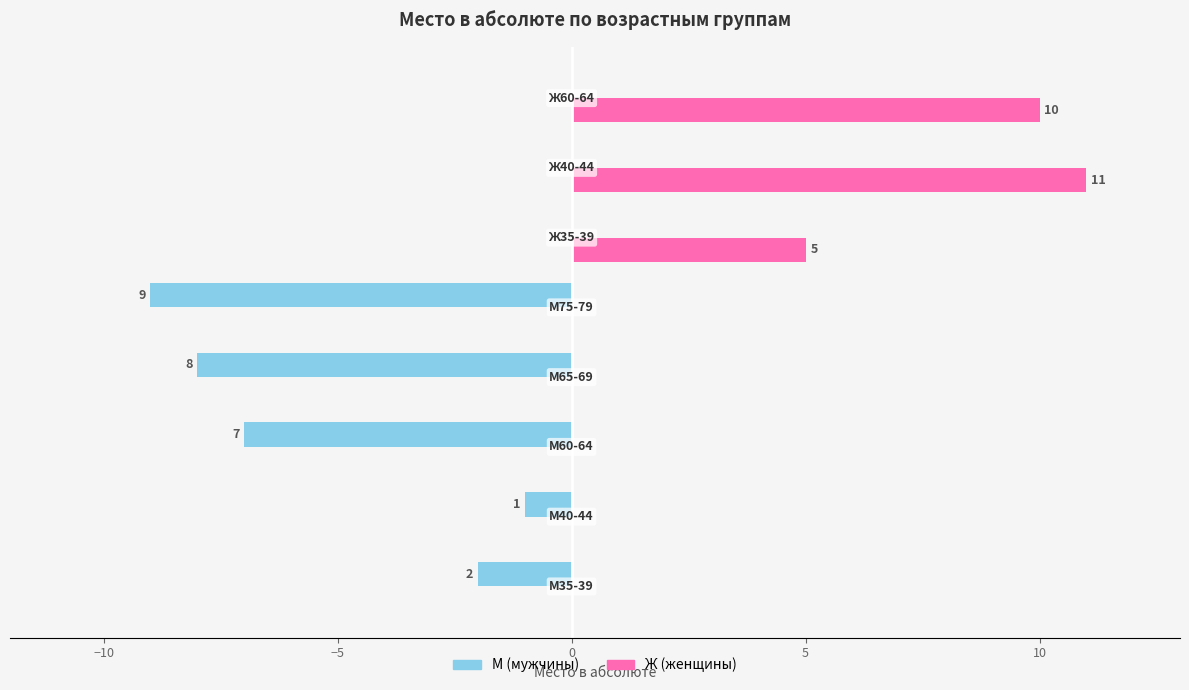

How many categories are shown in the chart?

8